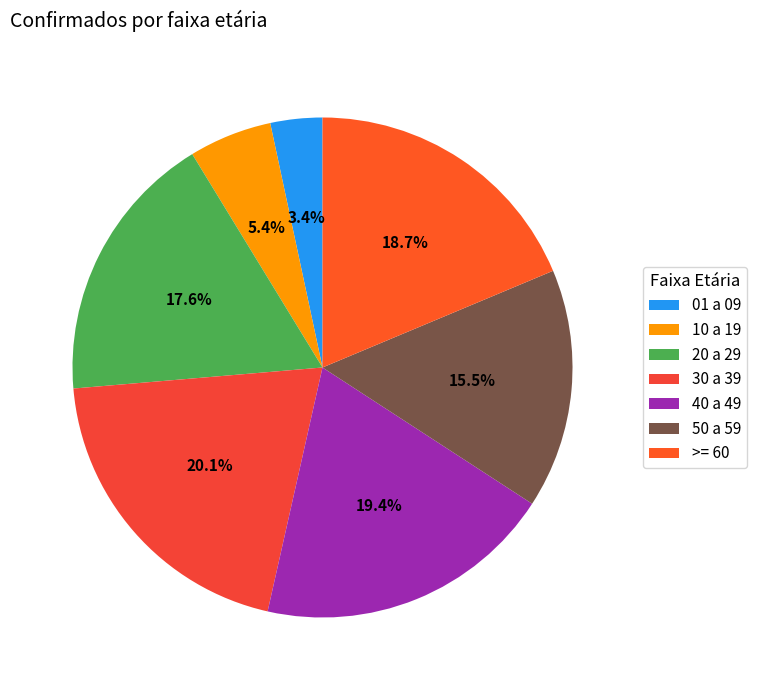

True or false: 01 a 09 accounts for 13% of the total.

False